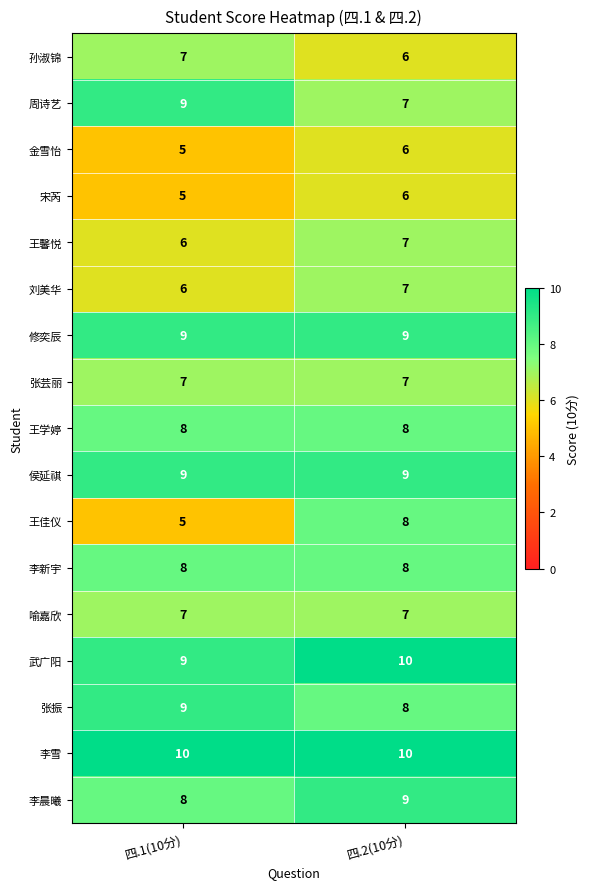

Rank the categories by 金雪怡 value from lowest to highest.

四.1(10分), 四.2(10分)